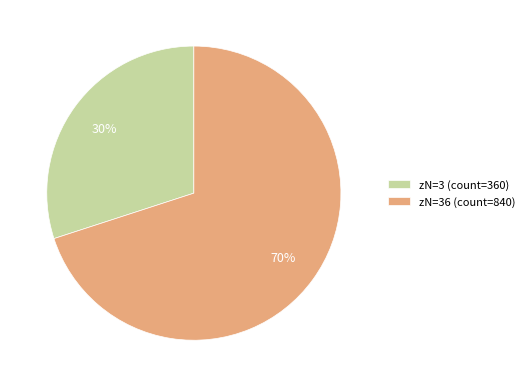

To the nearest percent, what is the average slice percentage?

50%